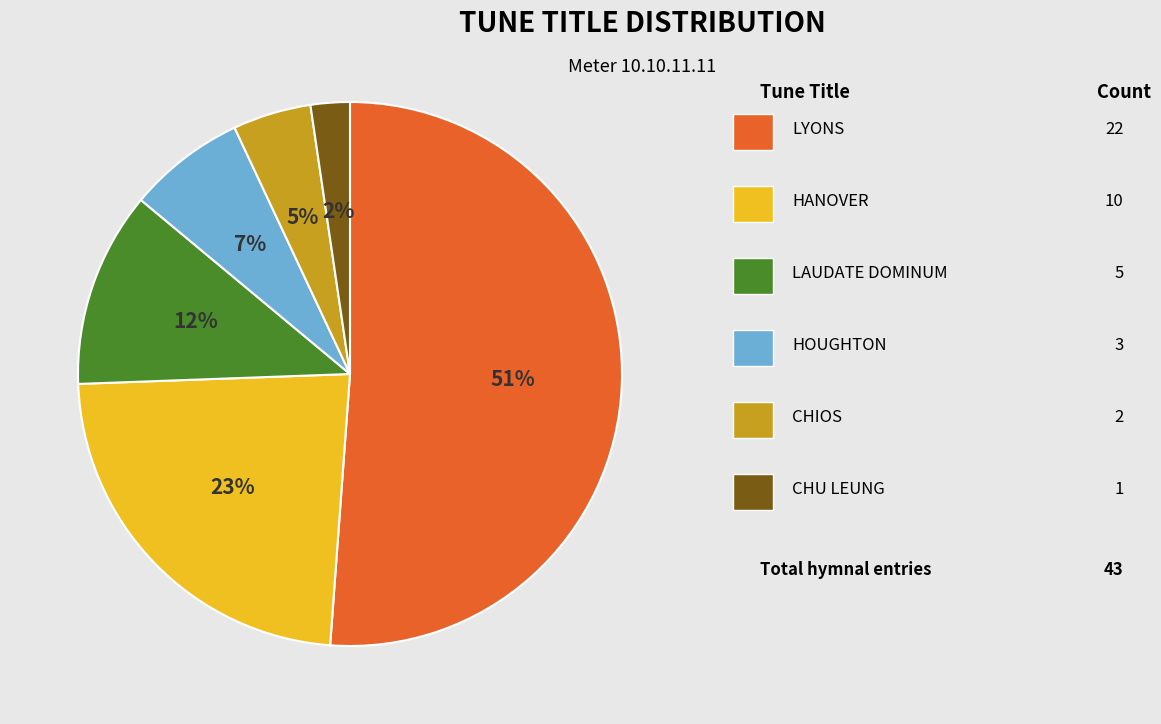

To the nearest percent, what is the difference between the largest and smallest slice percentages?

49%